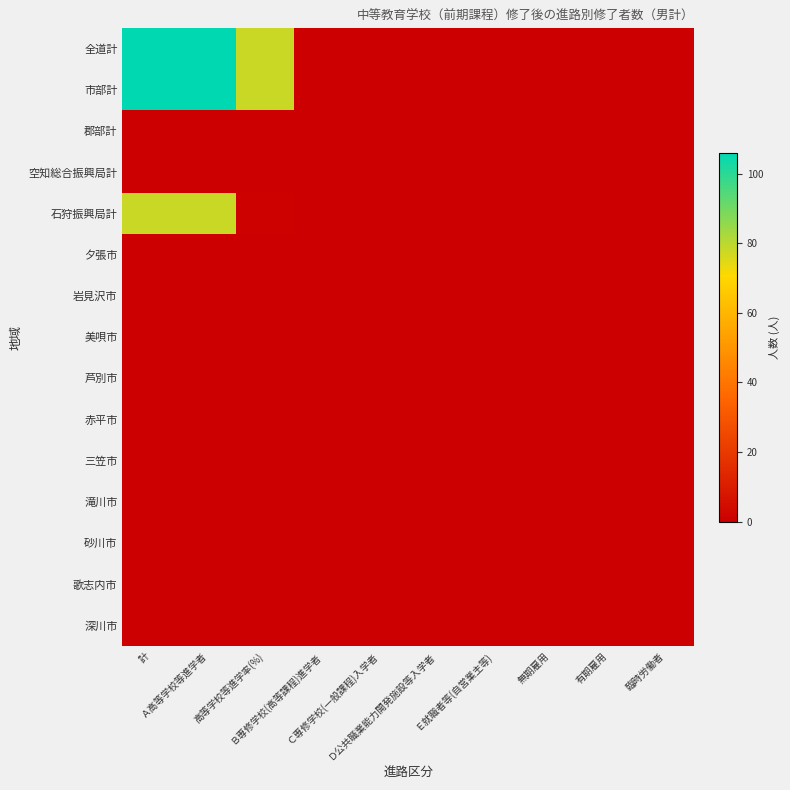

List the series in order of their peak value, lowest first.

郡部計, 空知総合振興局計, 夕張市, 岩見沢市, 美唄市, 芦別市, 赤平市, 三笠市, 滝川市, 砂川市, 歌志内市, 深川市, 石狩振興局計, 全道計, 市部計